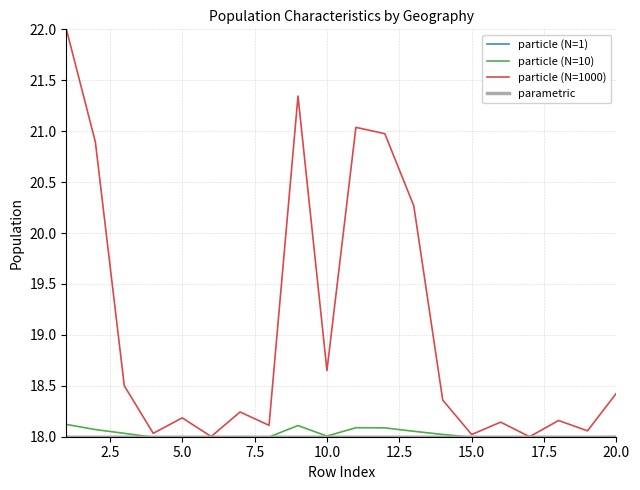

Which series has the widest spread of values?

particle (N=1000)